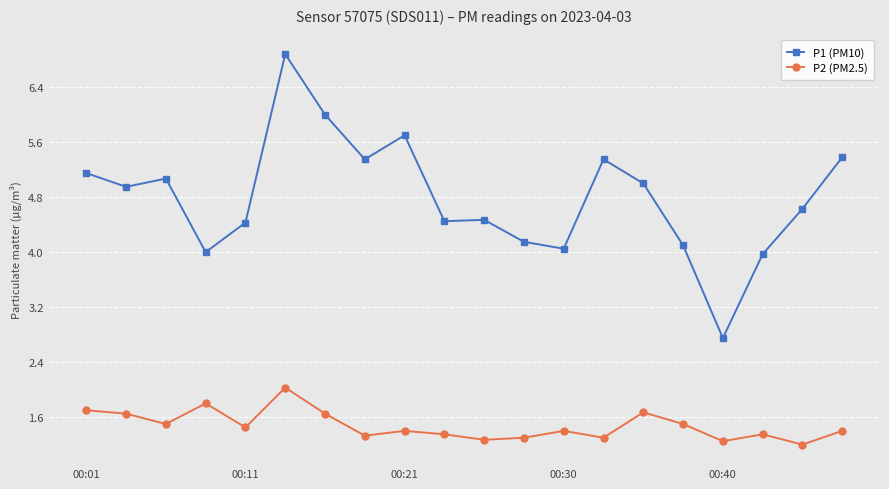

Which series has the largest total across all categories?

P1 (PM10)